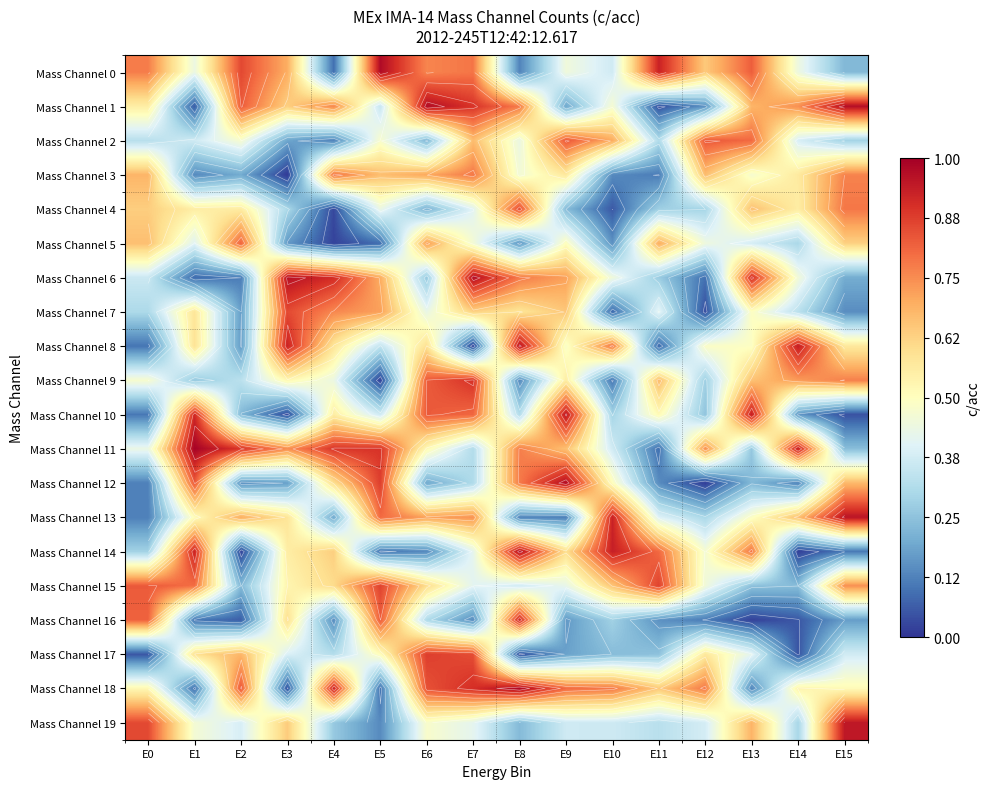

At how many categories does at least one series exceed 0?

16